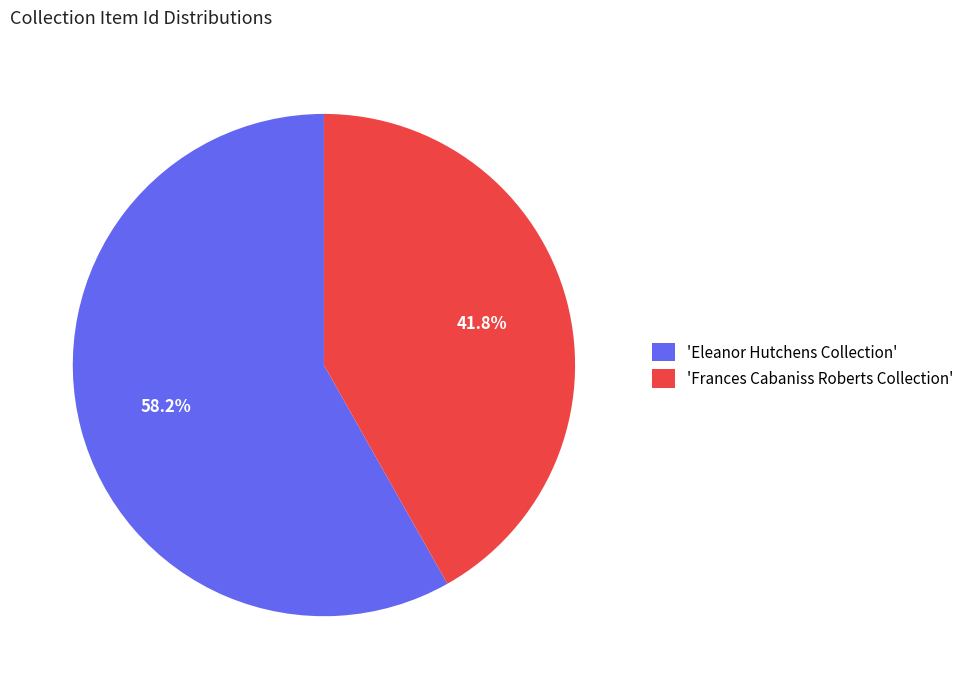

Do 'Frances Cabaniss Roberts Collection' and 'Eleanor Hutchens Collection' together represent more than half of the pie?

Yes